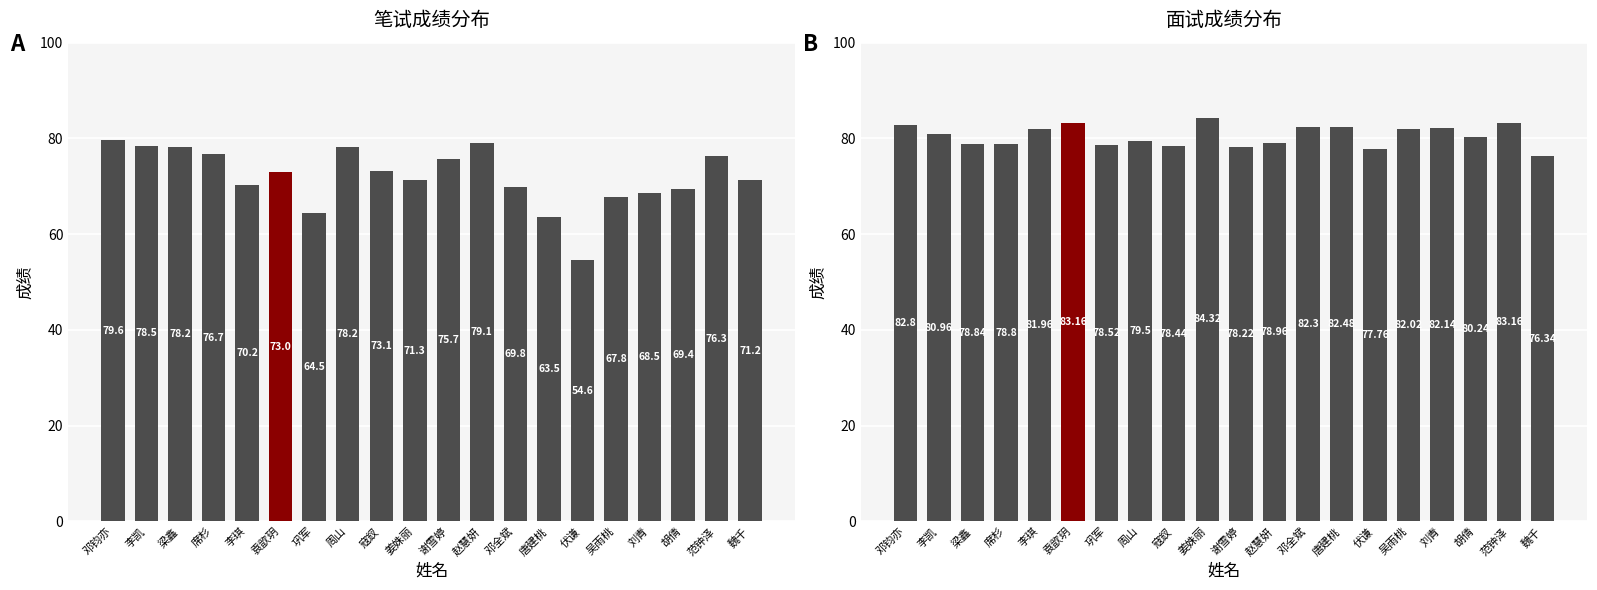

What are all the series names shown in the legend?

笔试成绩, 面试成绩